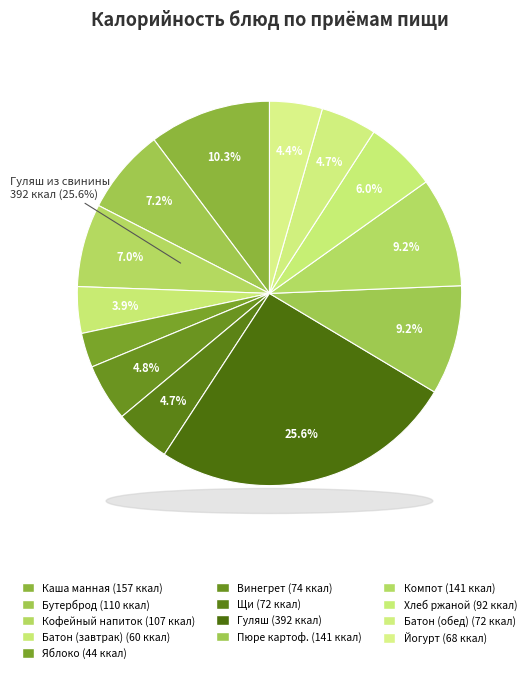

To the nearest percent, what is the combined percentage of Компот из апельсин and Батон обогащенный микронутриентами (завтрак)?

13%